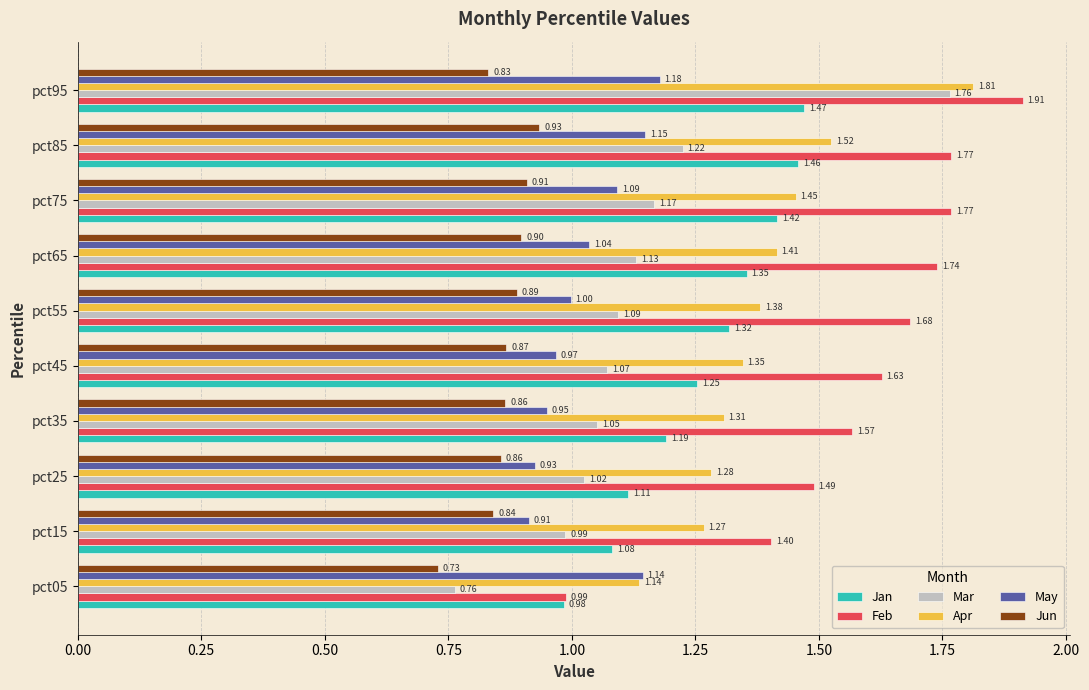

Is the value of Apr at pct05 greater than the value of Feb at pct05?

Yes